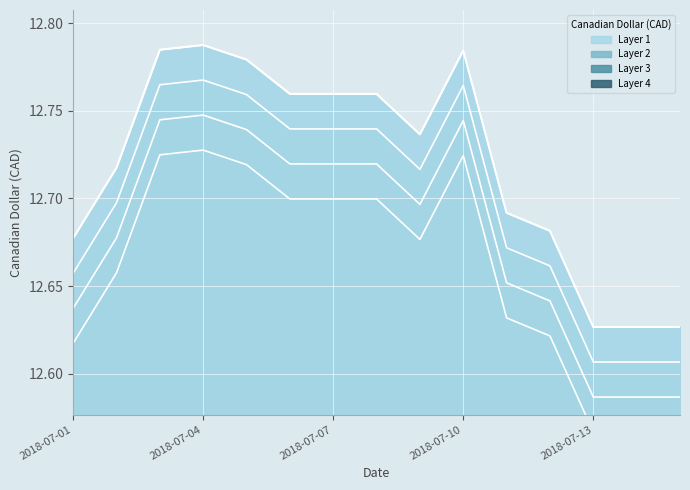

The chart shows a value of 12.6 at 2018-07-15. True or false?

True